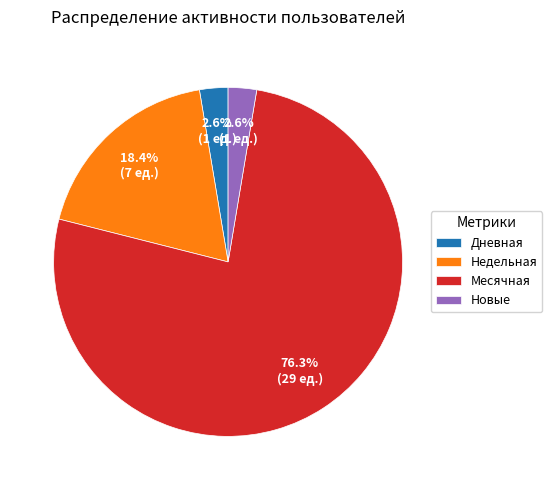

How many slices are in this pie chart?

4